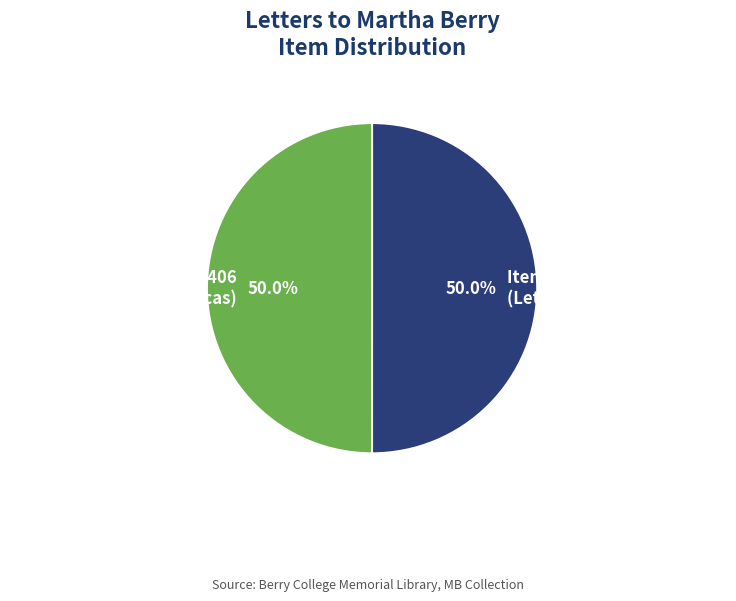

What is the ratio of the value at Item 7407 (Letter from Nellie Bearce) to the value at Item 7406 (Letter from Ellen M. Lucas)?

1.0